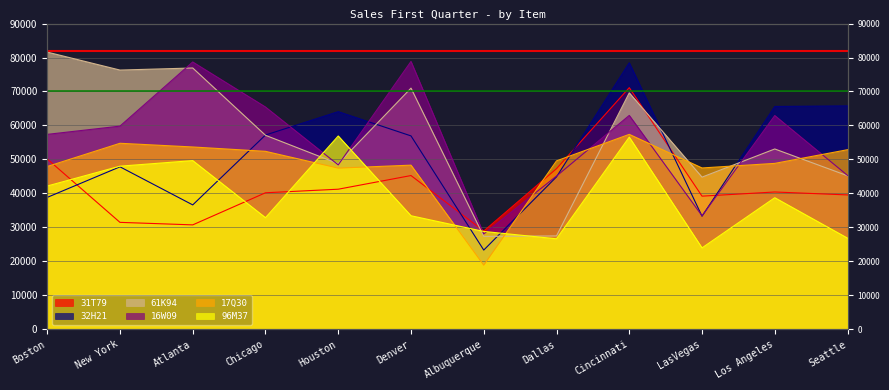

Which series has the largest range (max minus min)?

32H21